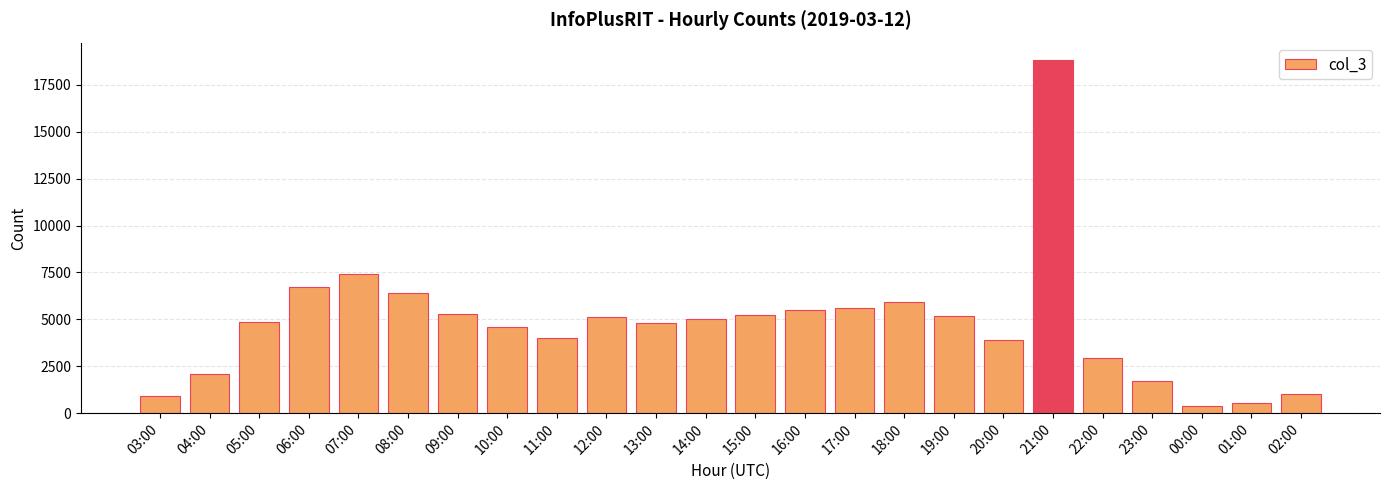

What is the difference between the maximum and minimum values?

18427